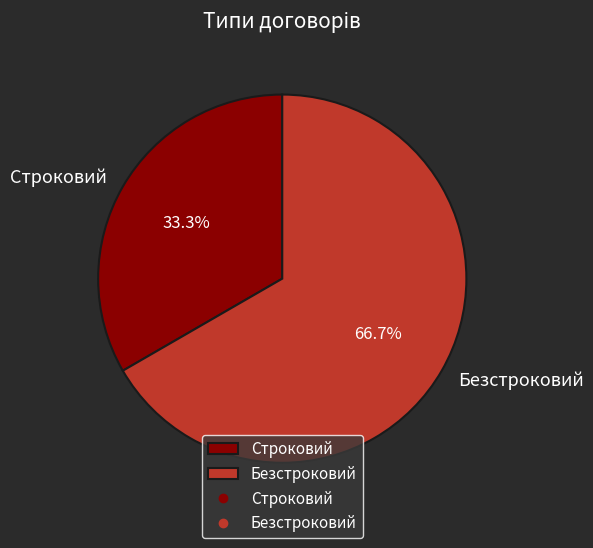

To the nearest percent, what portion does Безстроковий represent?

67%